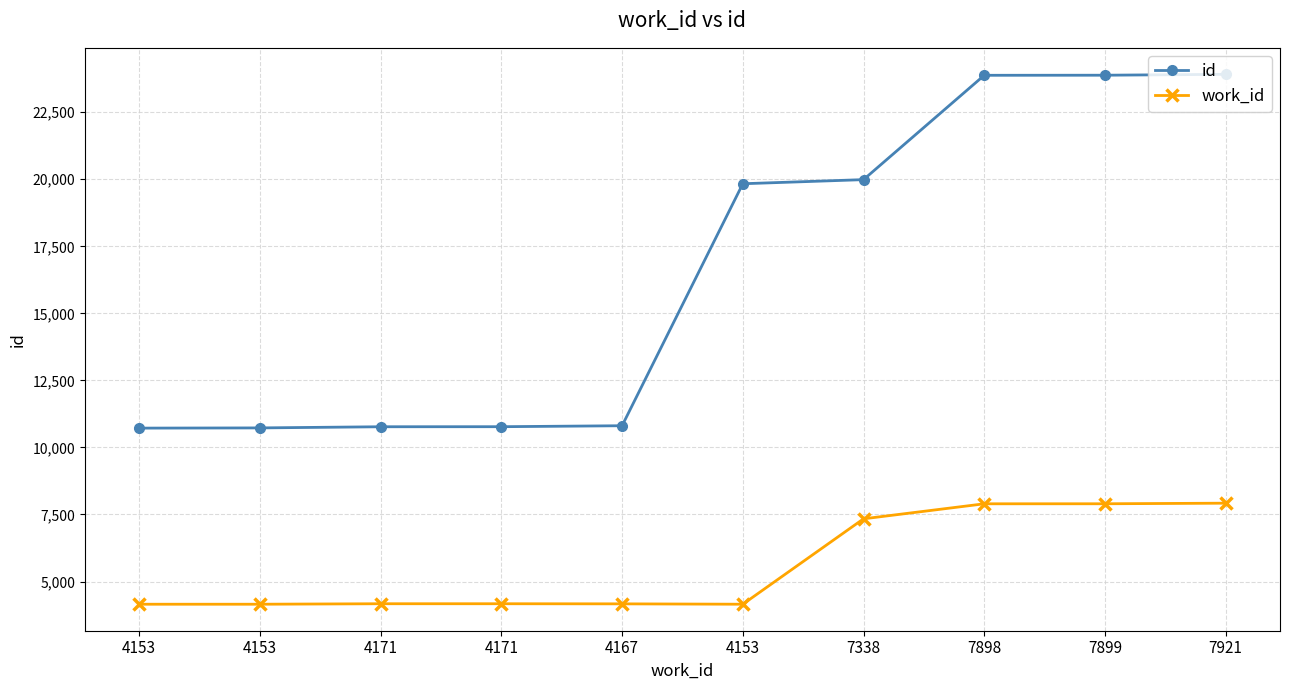

Is this an area chart (filled region under the line)?

No